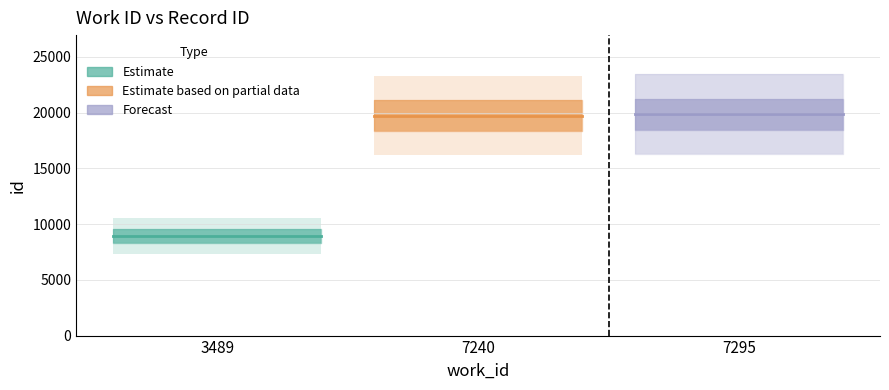

Rank the categories by value from highest to lowest.

7295, 7240, 3489